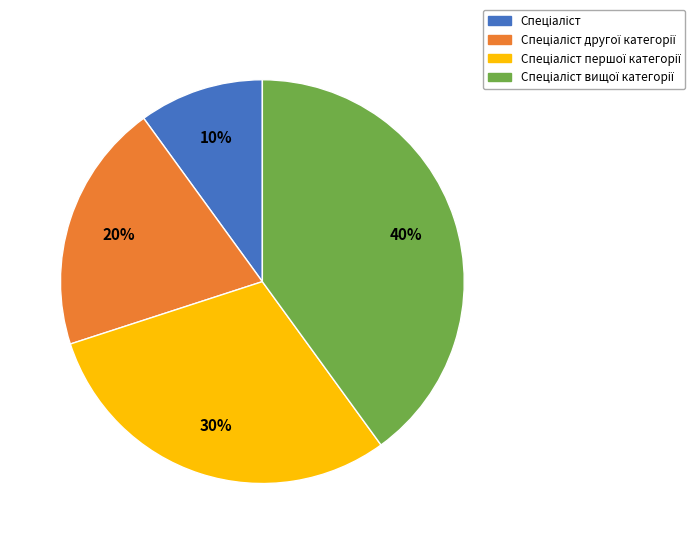

Is there any slice that represents more than half of the pie?

No